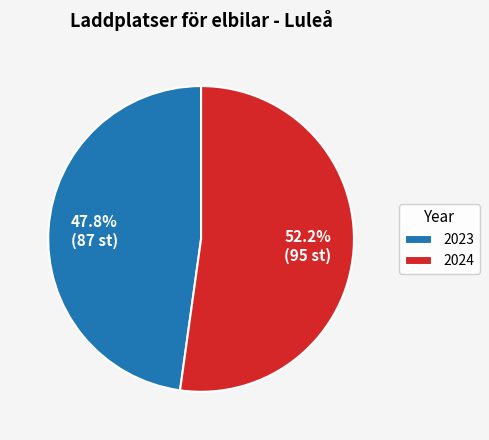

How many slices are in this pie chart?

2